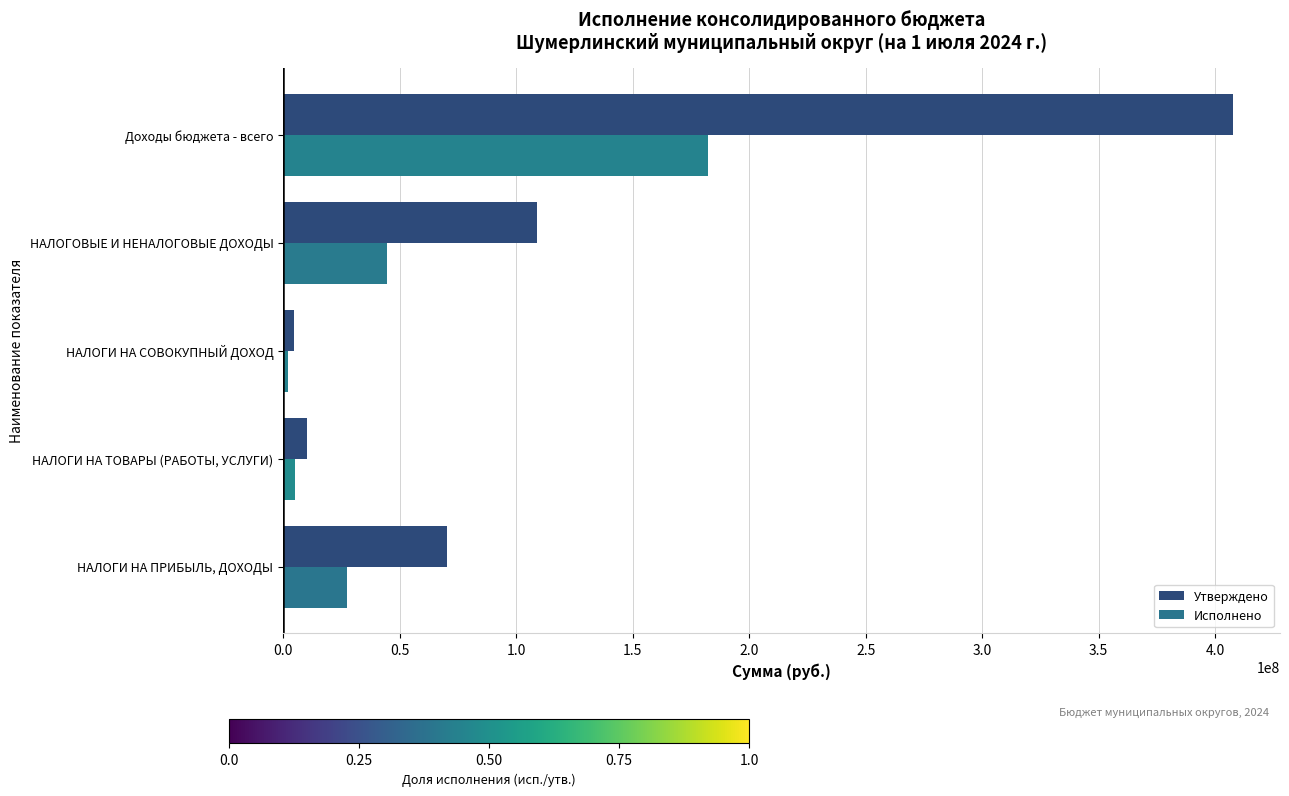

What is the sum of the Утверждено values at НАЛОГОВЫЕ И НЕНАЛОГОВЫЕ ДОХОДЫ and НАЛОГИ НА ТОВАРЫ (РАБОТЫ, УСЛУГИ)?

119323322.1